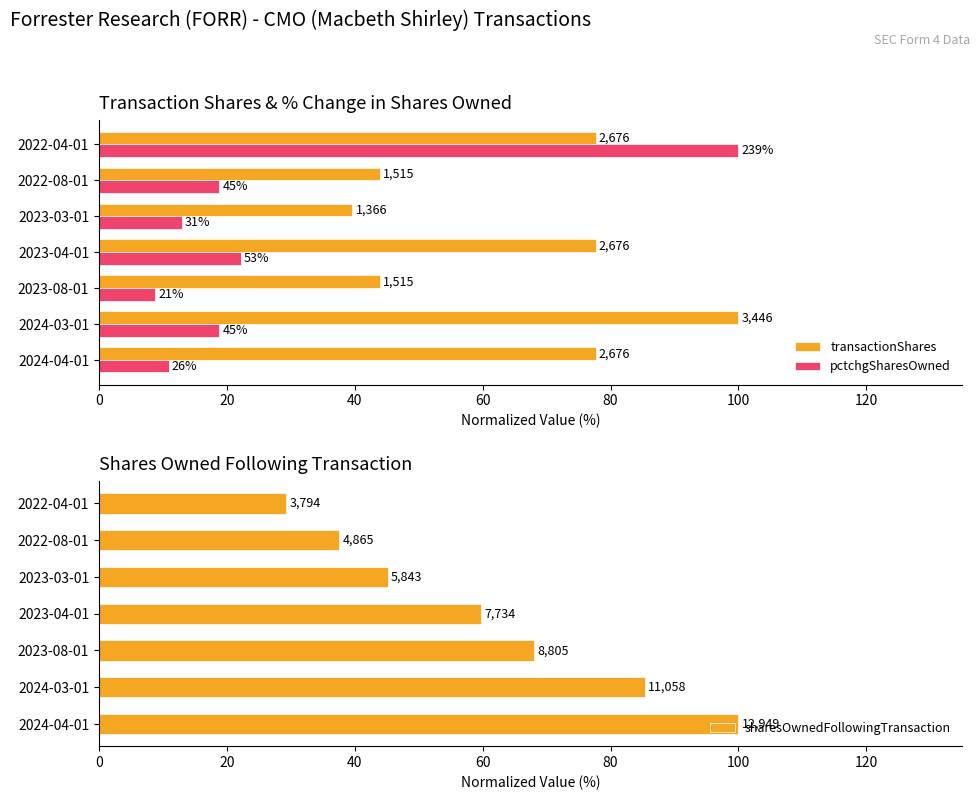

Reading right to left, what are all the values shown in this chart?

transactionShares: 77.7	44.0	39.6	77.7	44.0	100.0	77.7
pctchgSharesOwned: 100.0	18.8	13.0	22.2	8.8	18.8	10.9
sharesOwnedFollowingTransaction: 29.3	37.6	45.1	59.7	68.0	85.4	100.0